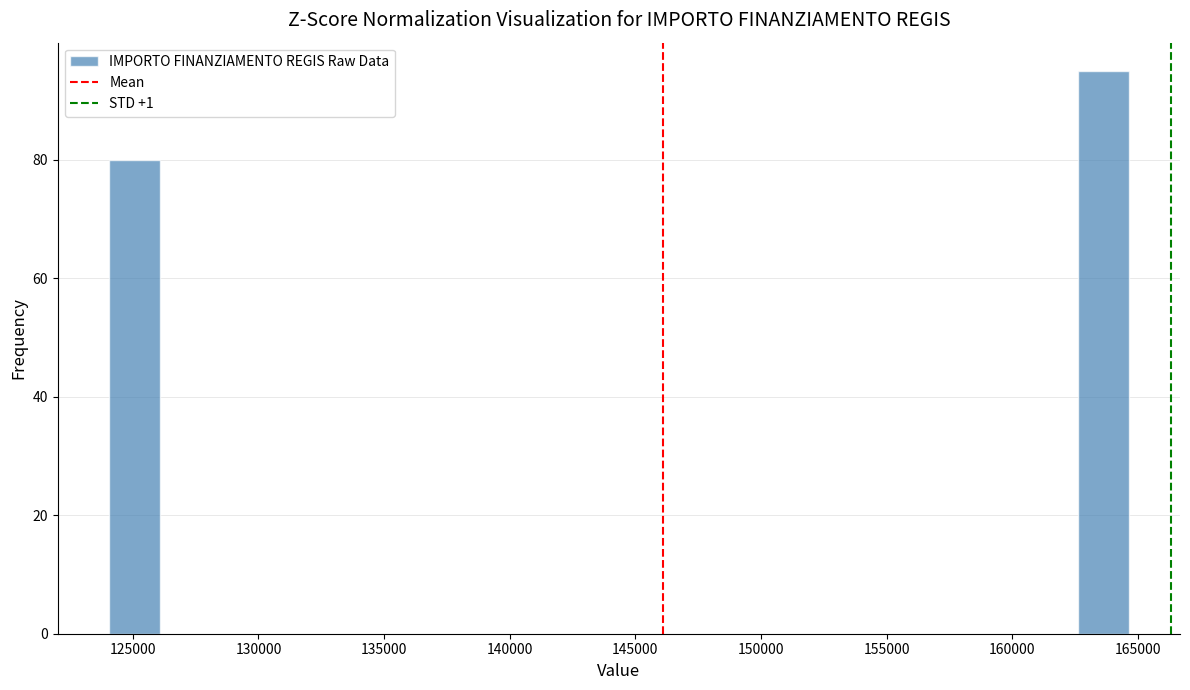

How tall is the bar that spans 162500 to 164500 on the x-axis? Neither the bar edges nor the heights are printed on the chart, so give them approximately, as read against the axes.

96